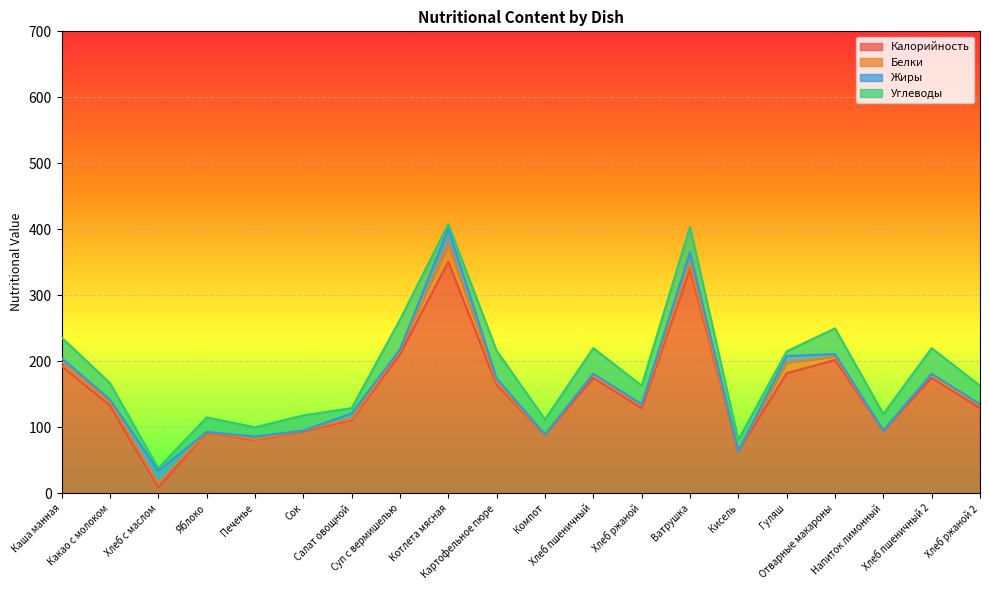

Which series ends up on top after the final intersection of Жиры and Калорийность?

Калорийность